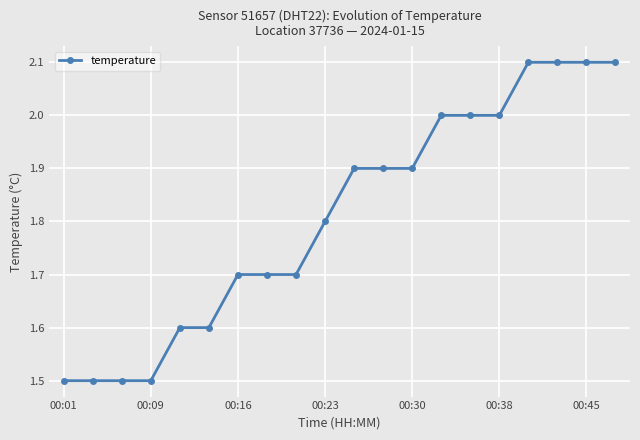

What is the greatest value displayed?

2.1